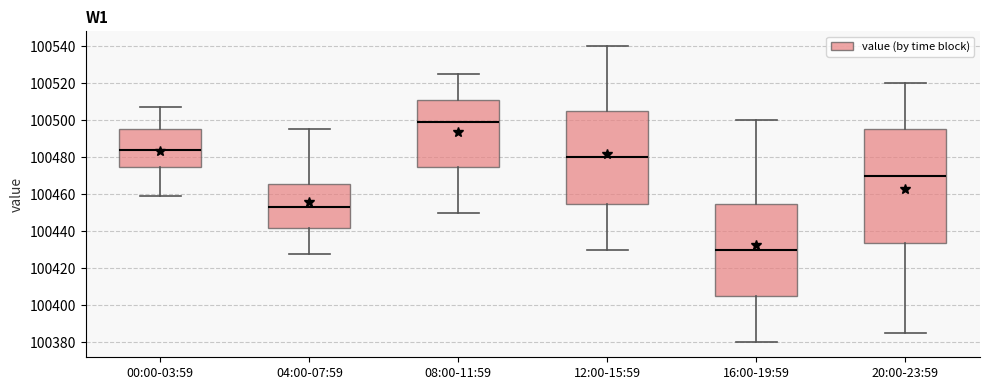

Which box is the tallest, from its lower edge to its upper edge?

20:00-23:59